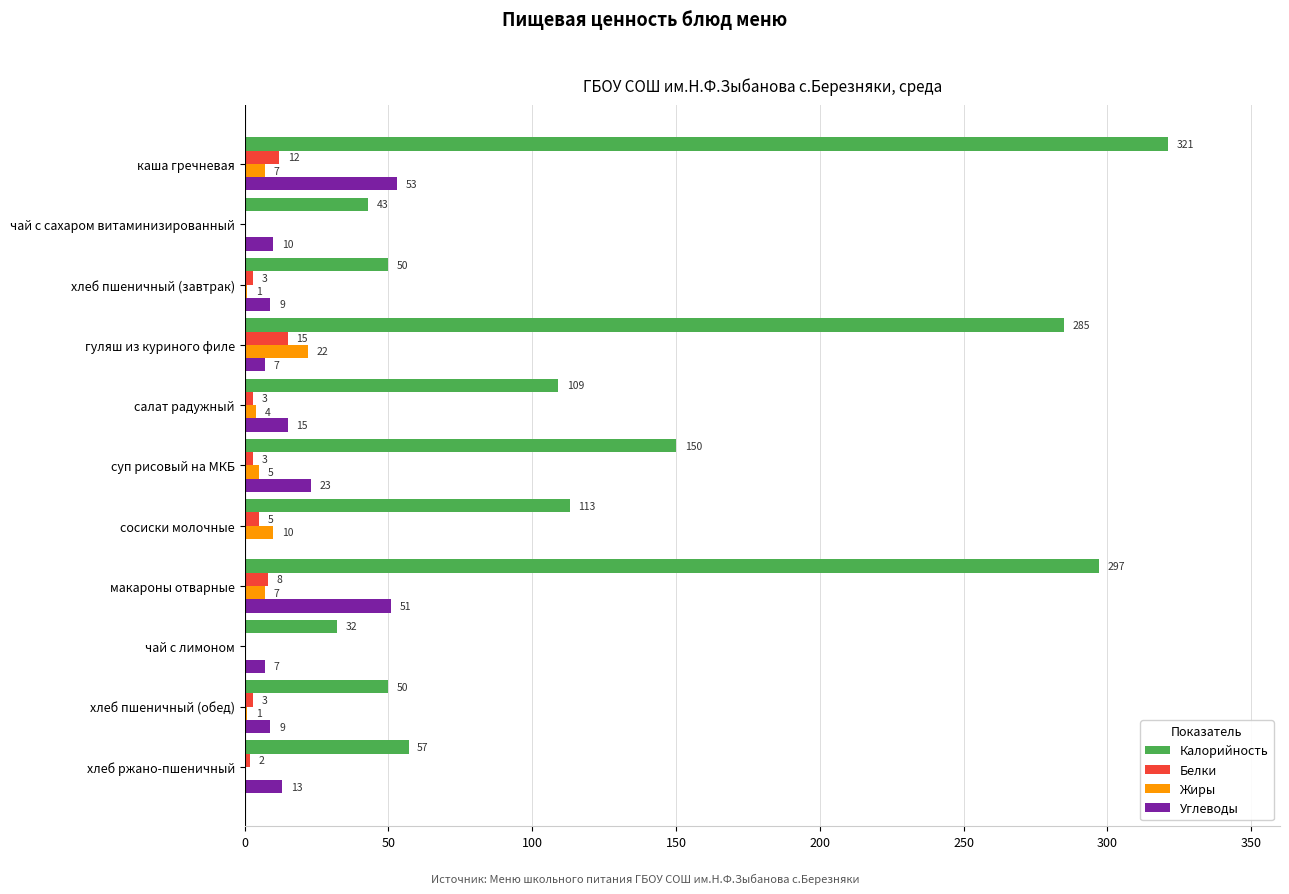

The Жиры series shows 4 at салат радужный. True or false?

True